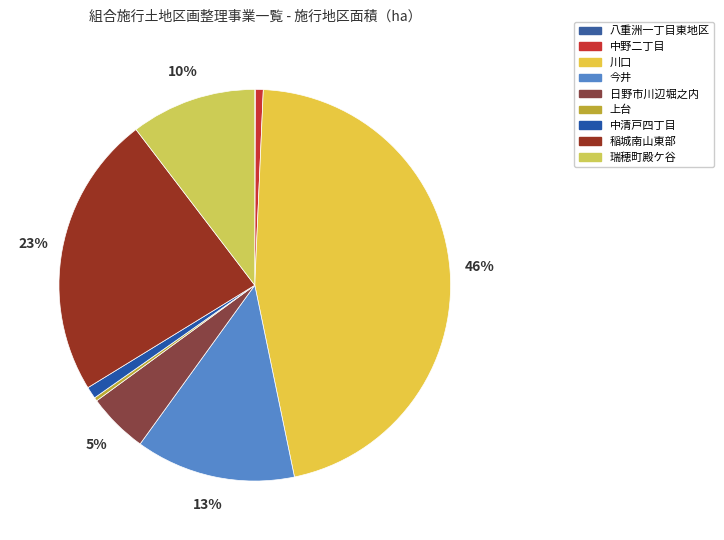

How many segments does this pie chart have?

9